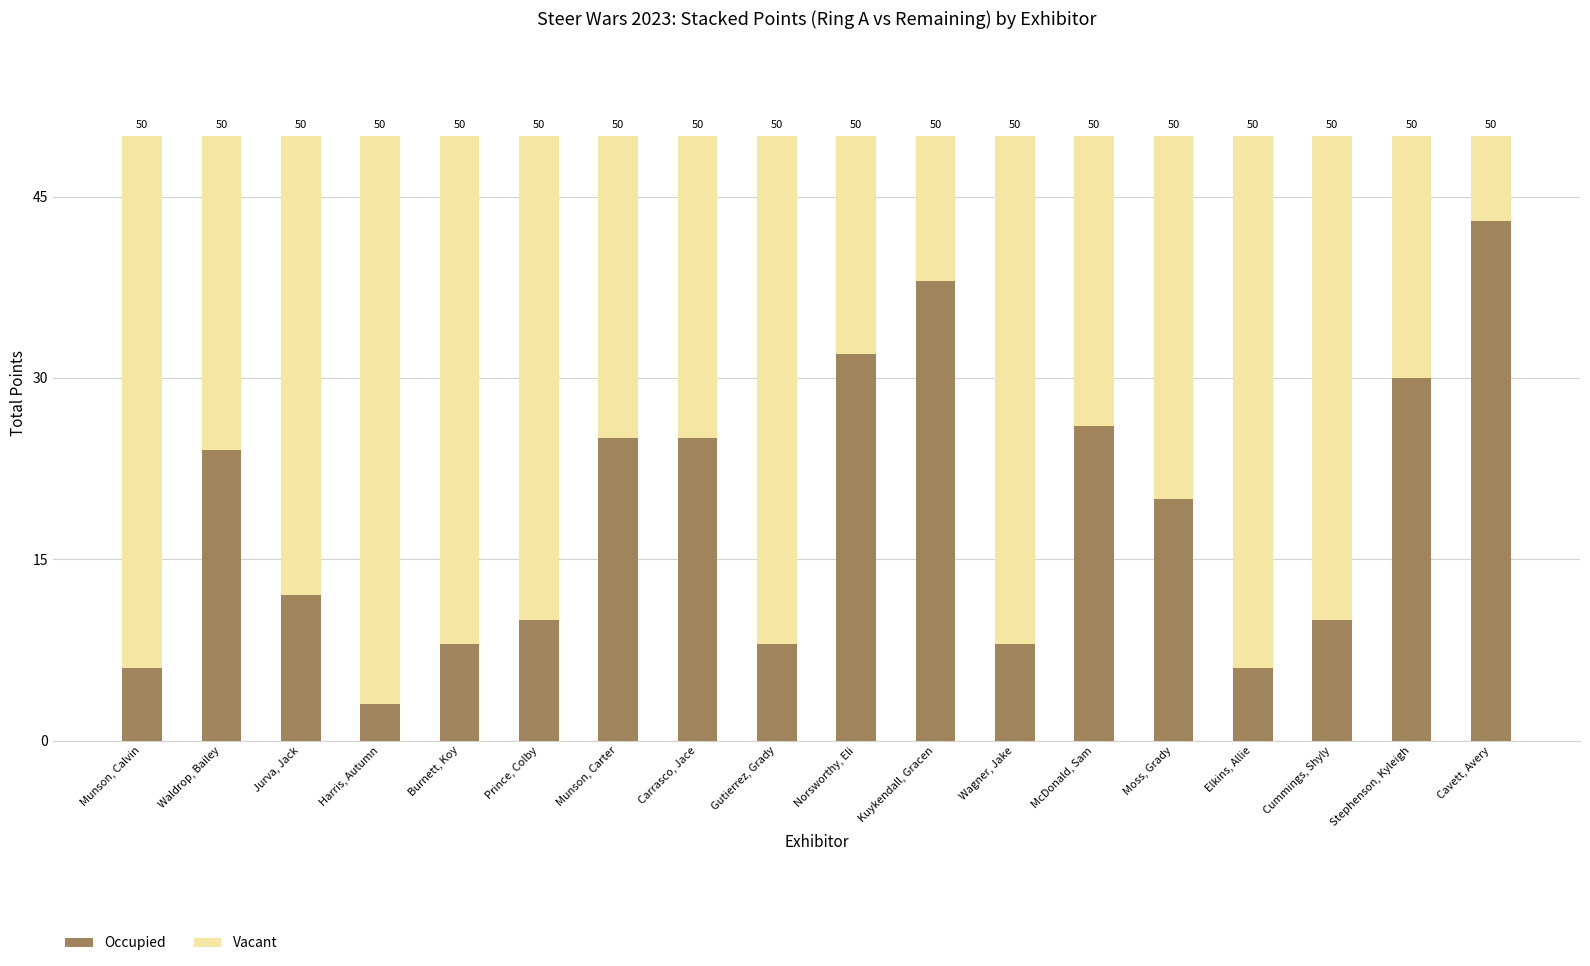

Does the chart contain any negative values?

No